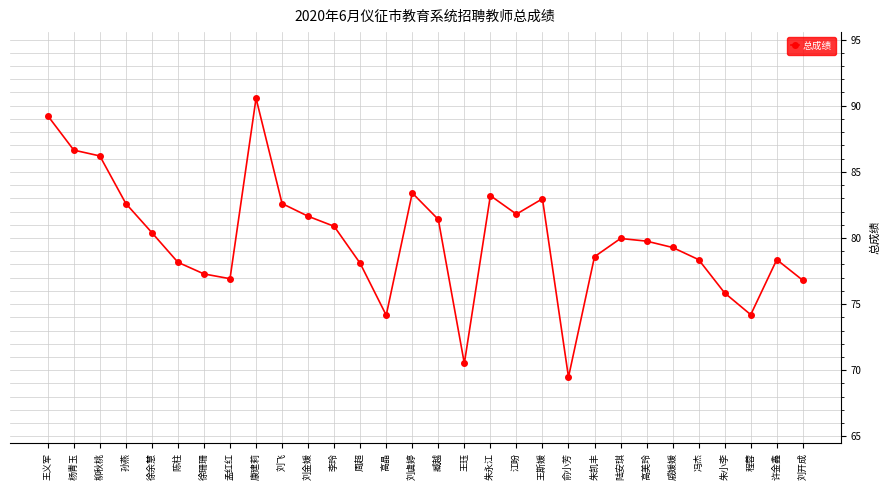

What is the label of the 16th point from the left?

臧越